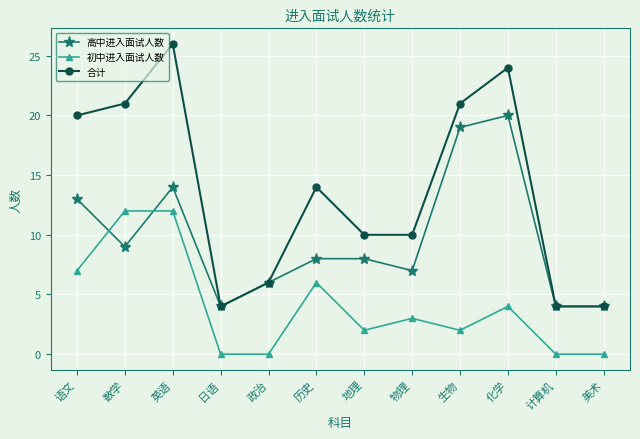

Count the number of categories in the chart.

12